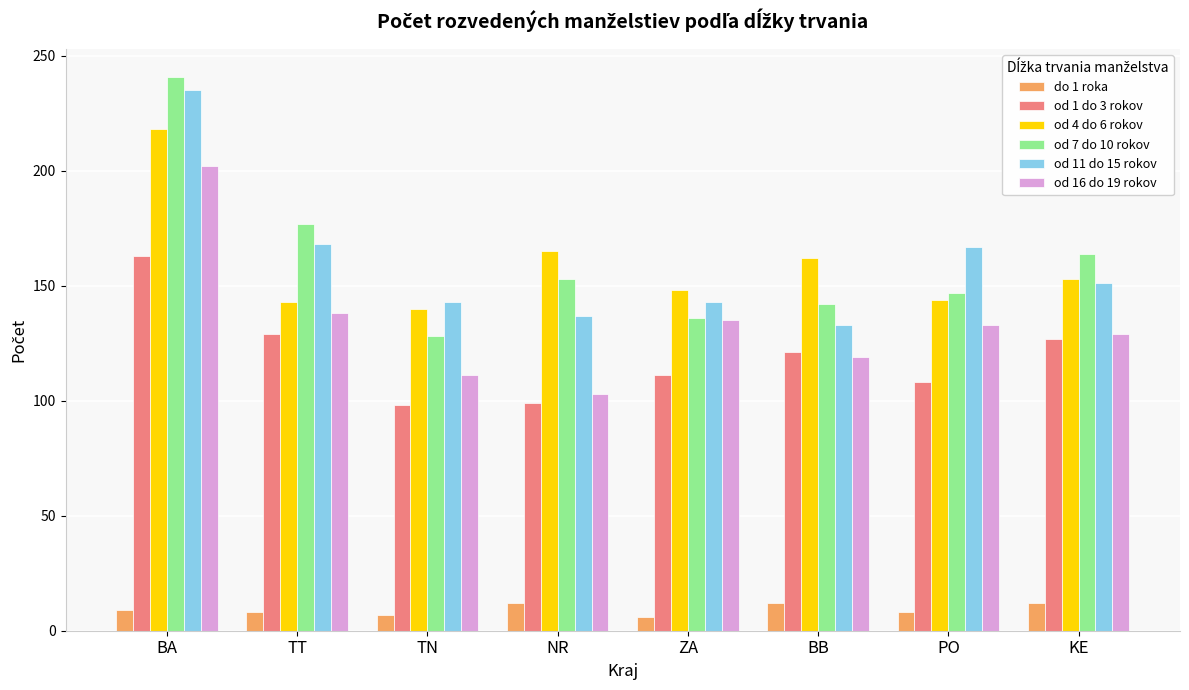

Is it true that od 1 do 3 rokov equals 99 at NR?

True